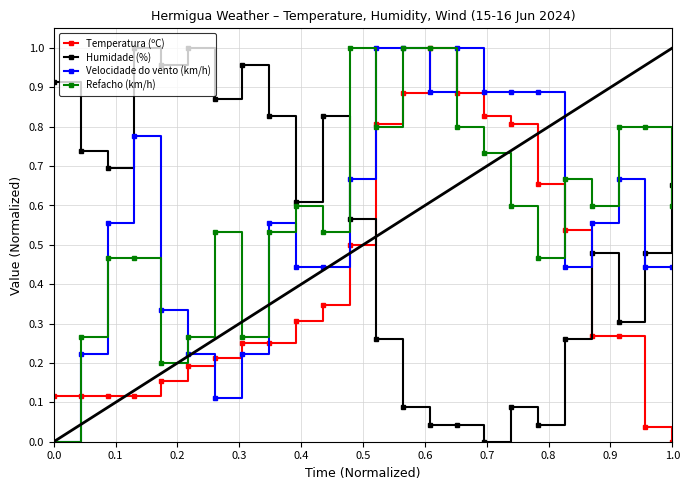

True or false: Humidade (%) and Temperatura (ºC) cross at least once.

True